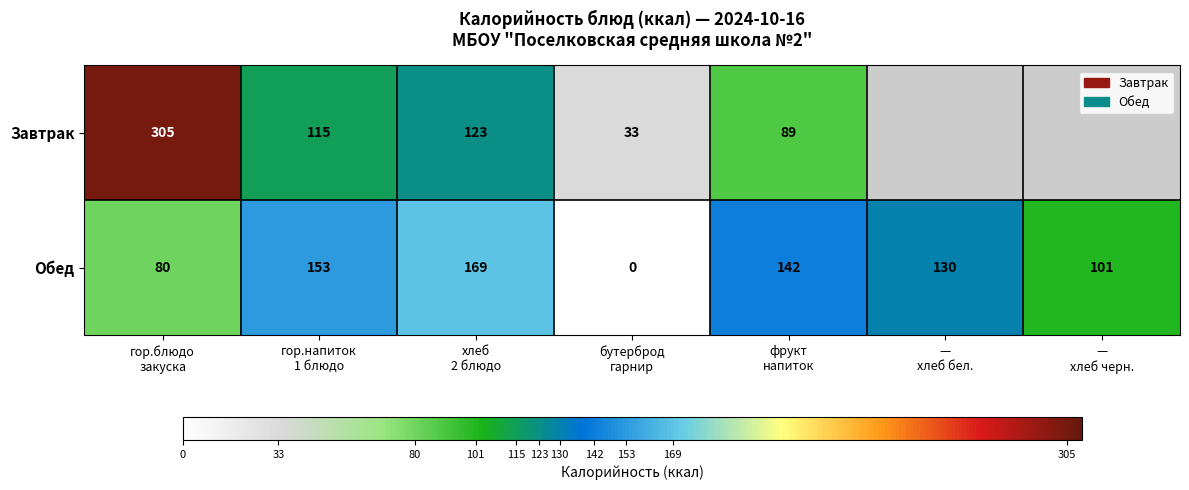

What is the highest value of the Обед series?

169